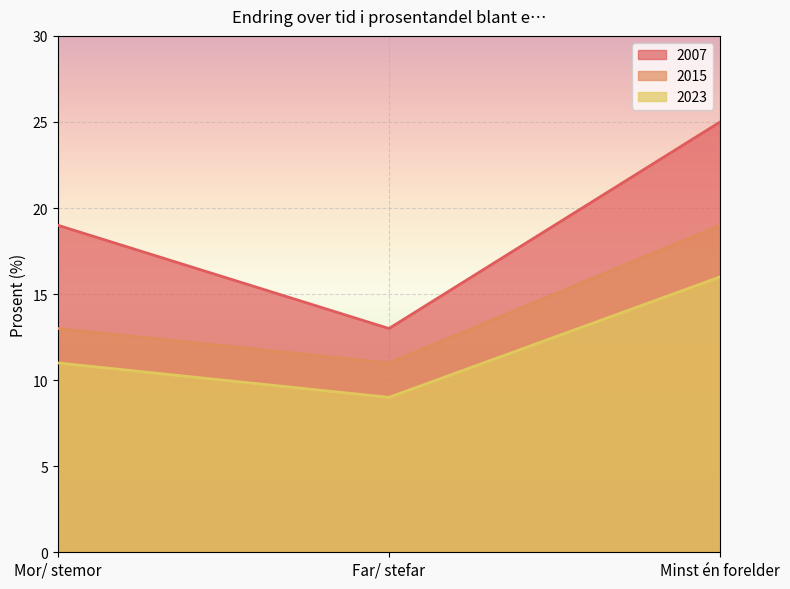

At which label does 2015 reach its peak?

Minst én forelder